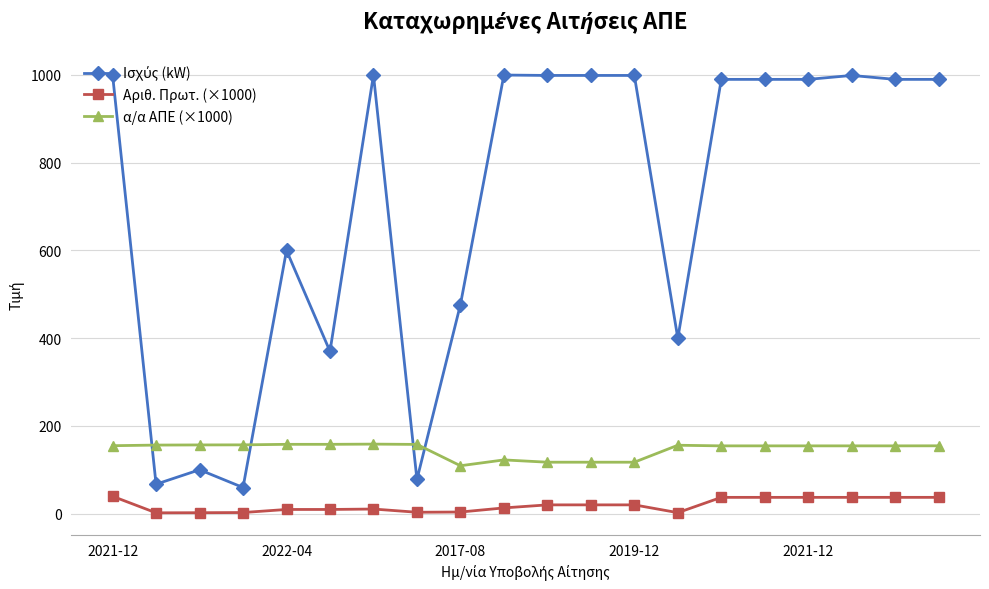

At how many categories does at least one series exceed 338?

16